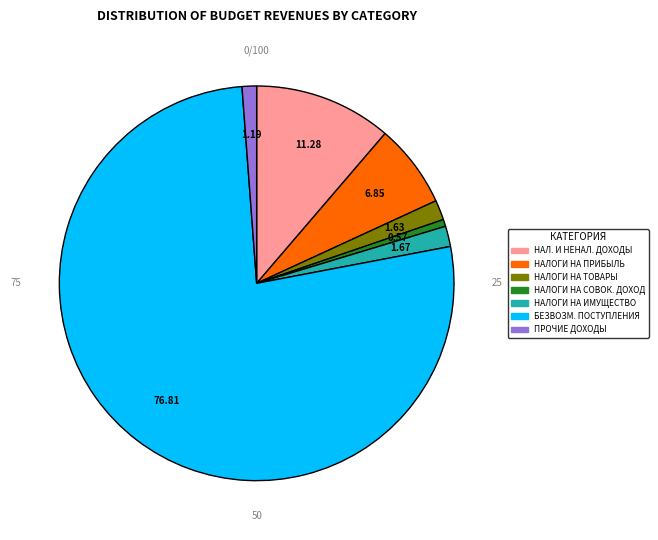

Is the sum of НАЛОГИ НА ИМУЩЕСТВО and ПРОЧИЕ ДОХОДЫ greater than half?

No